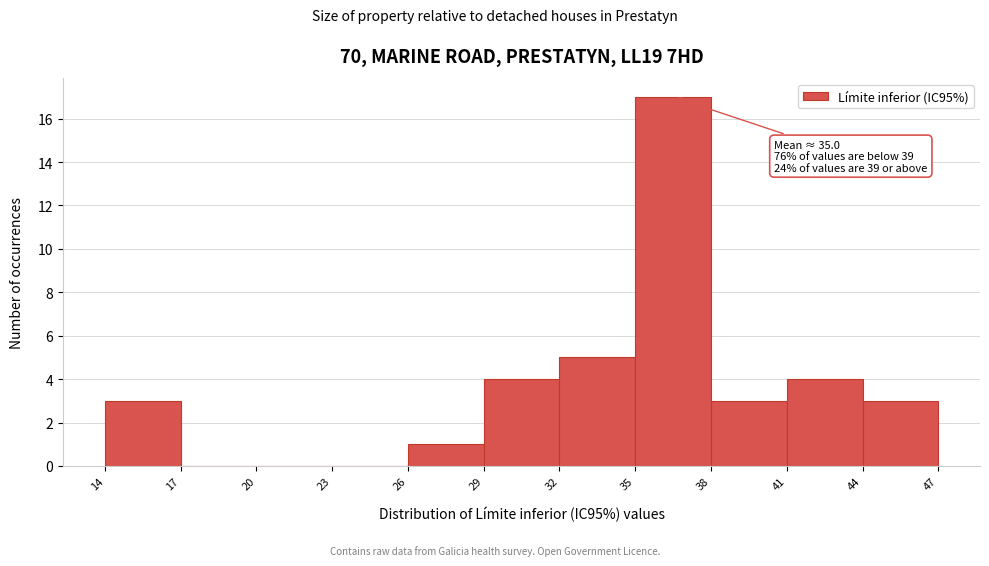

Which range on the x-axis has the tallest bar?

35 to 38